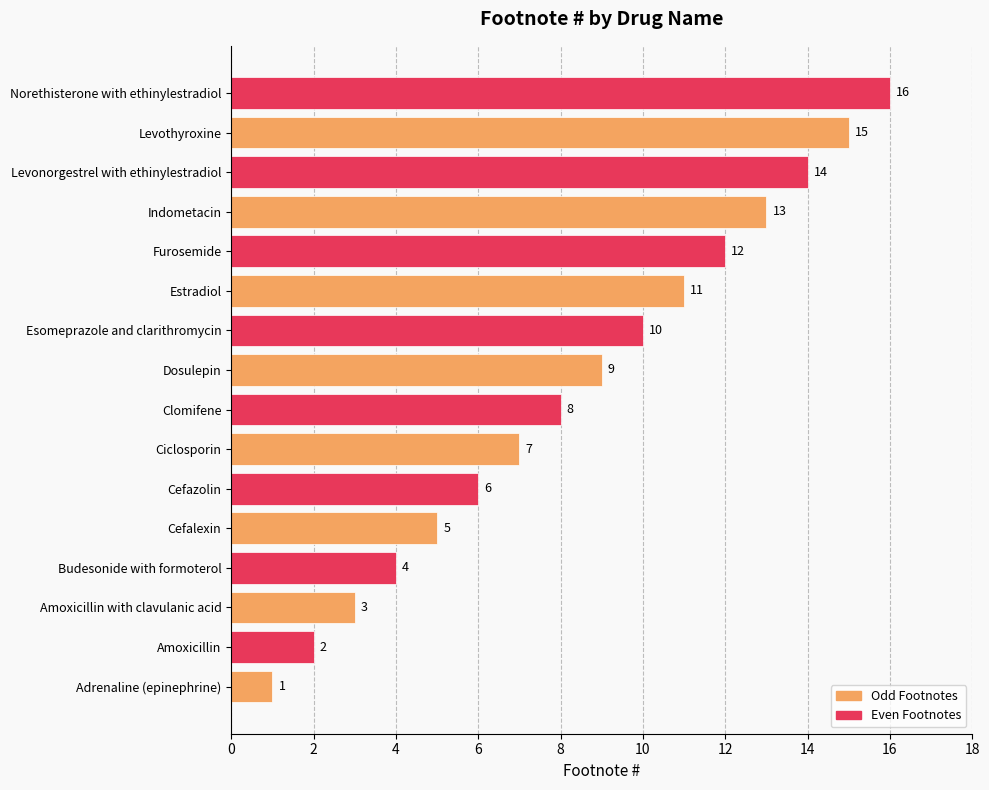

What value does the data have at Budesonide with formoterol?

4